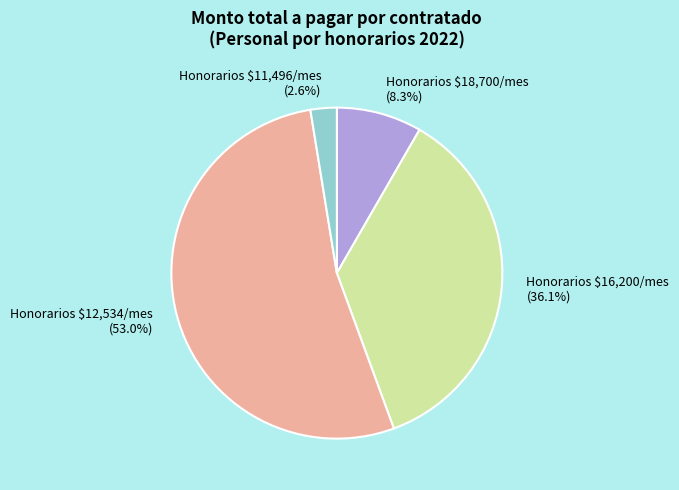

Which category has the smallest portion of the pie?

Honorarios $11,496/mes (2.6%)